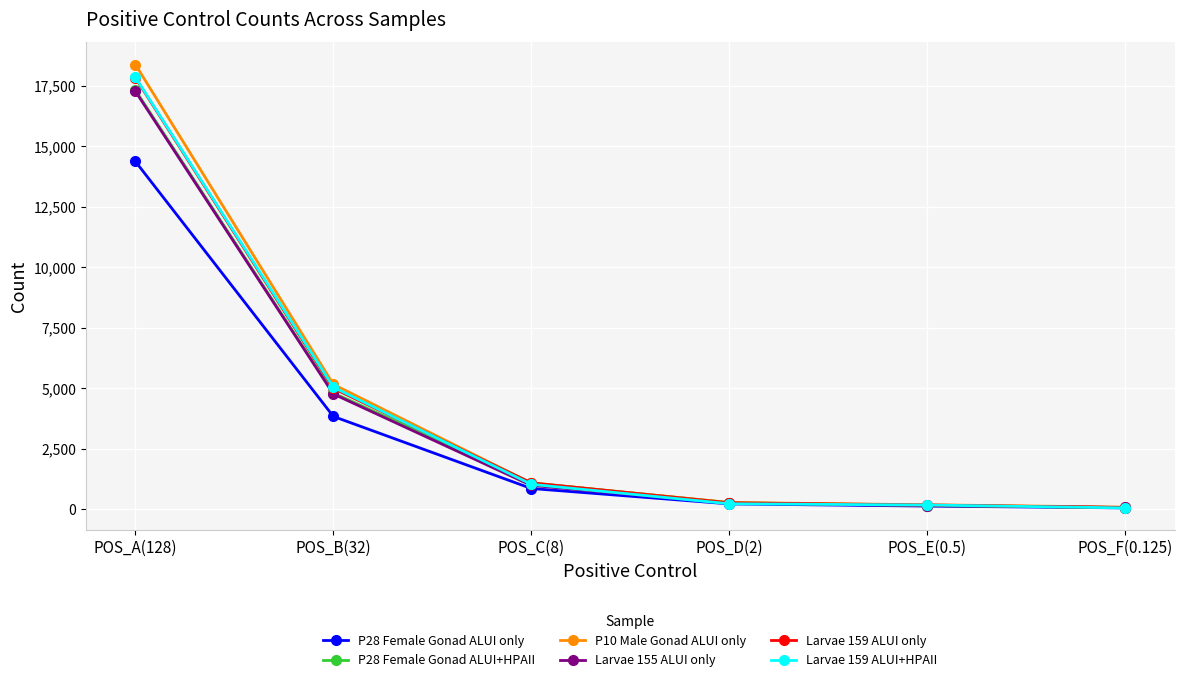

At which category is the sum across all series the highest?

POS_A(128)